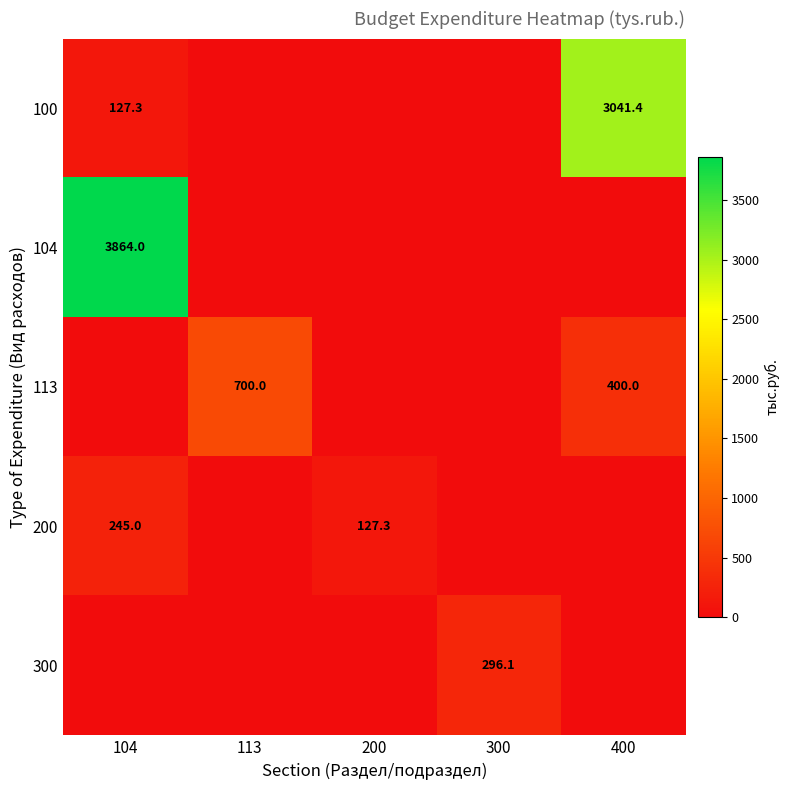

What is the total value across all series at 200?

127.3